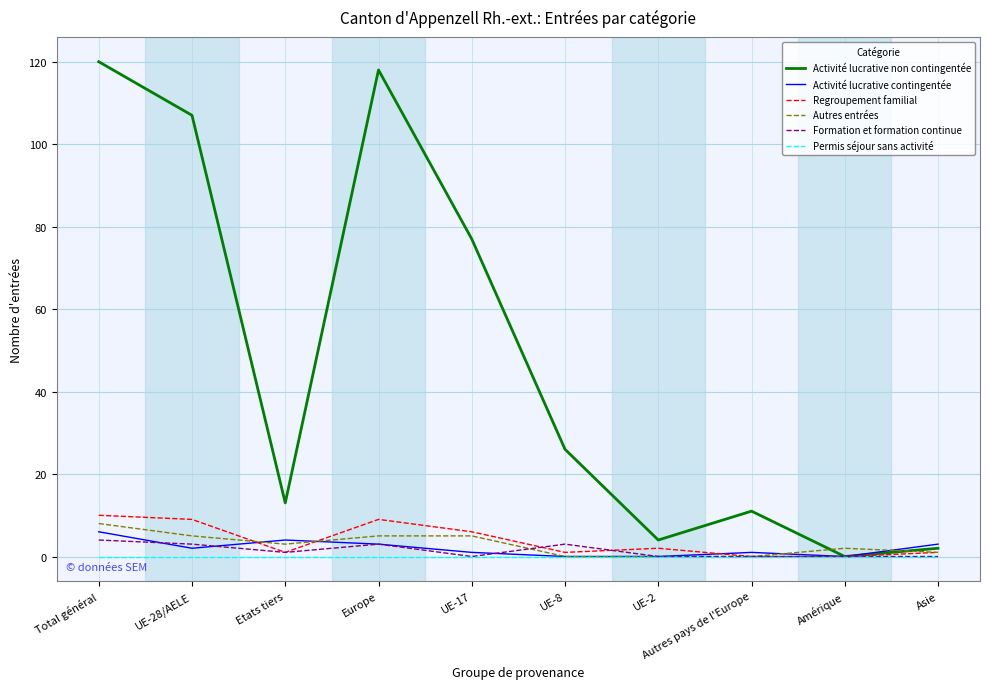

What are all the series names shown in the legend?

Activité lucrative non contingentée, Activité lucrative contingentée, Regroupement familial, Autres entrées, Formation et formation continue, Permis séjour sans activité